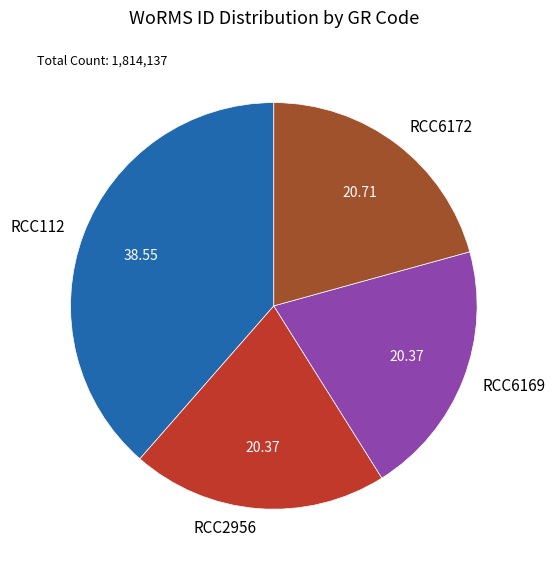

How many segments does this pie chart have?

4